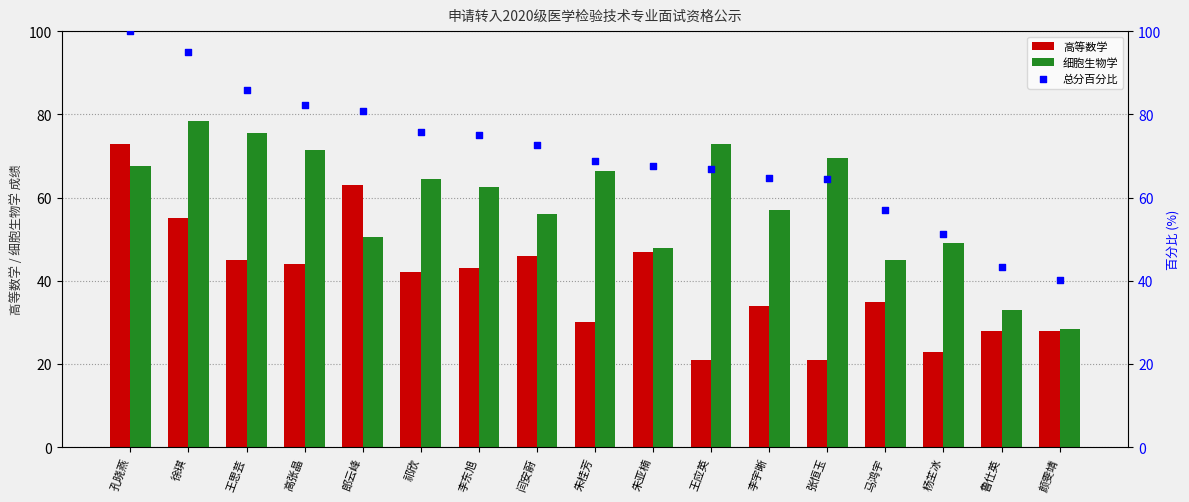

Is the value of 总分百分比 at 张恒玉 greater than the value of 高等数学 at 杨芏冰?

Yes